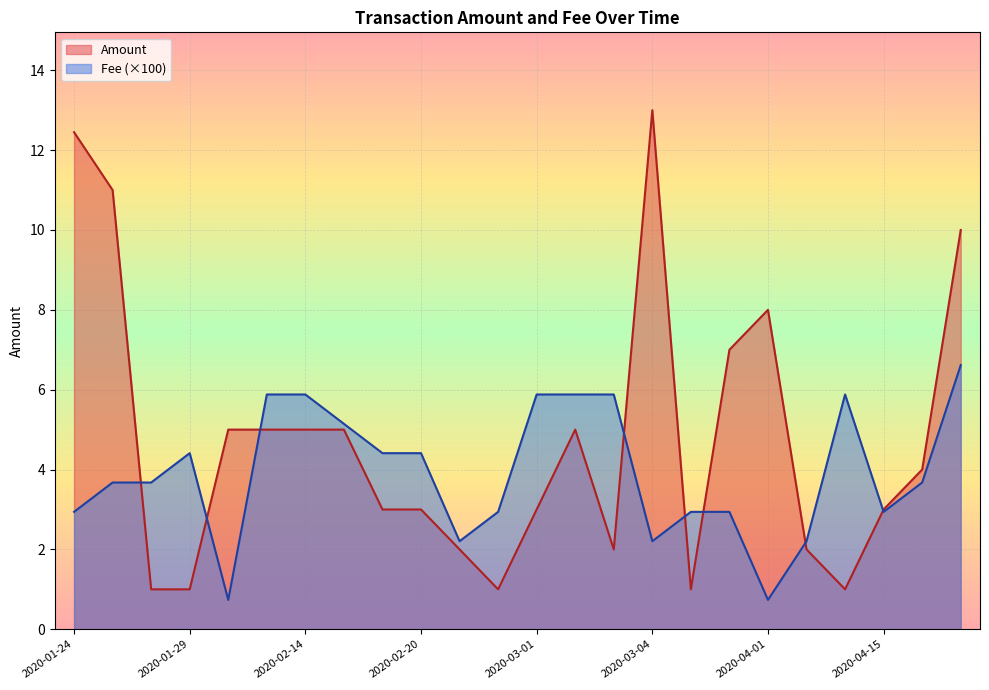

Which category has the highest value in the Fee series?

2020-08-04